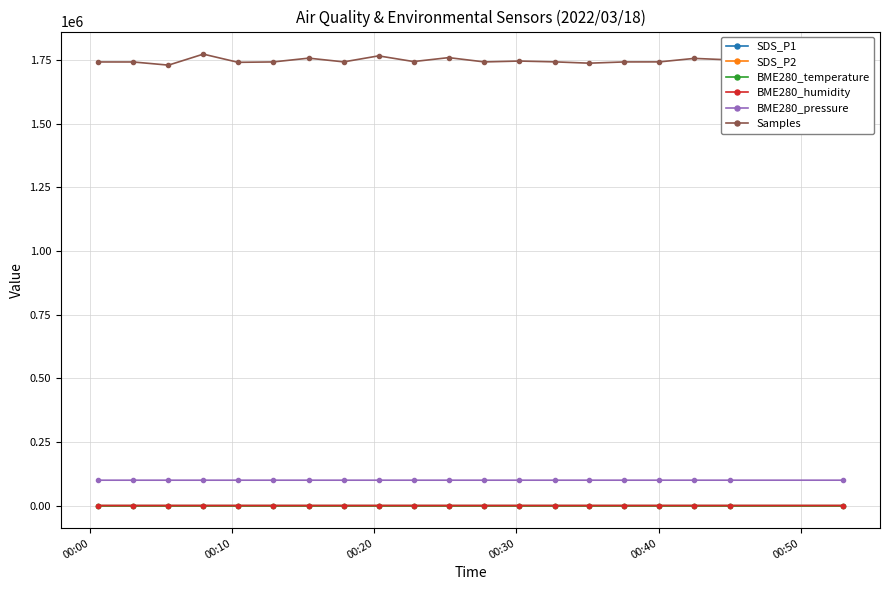

What is the greatest value displayed?

1773705.0